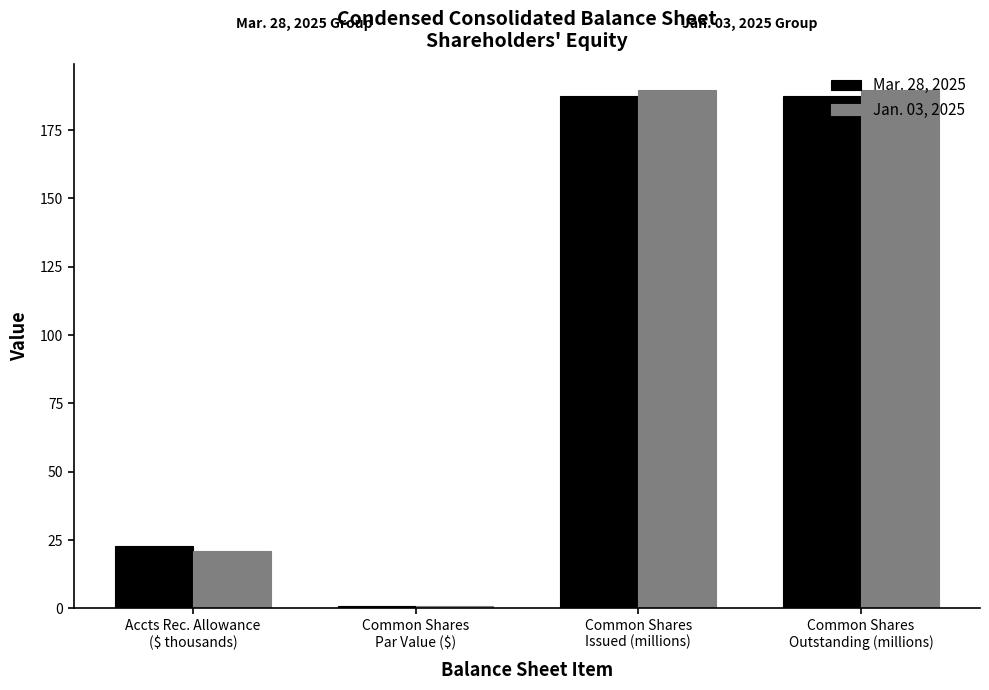

The value of Jan. 03, 2025 at Accts Rec. Allowance
($ thousands) is 21.0. True or false?

True